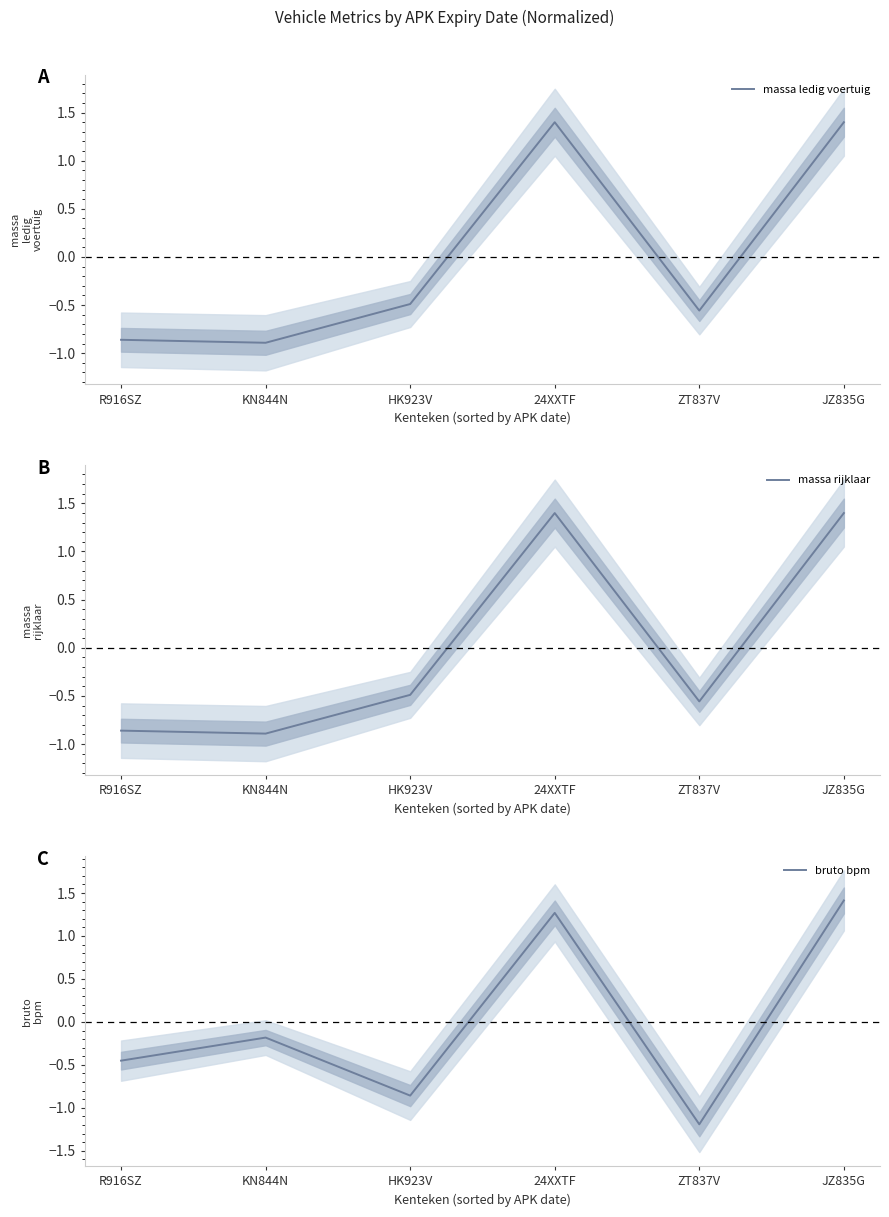

Reading right to left, extract all data points from this chart.

massa ledig voertuig: 1.4	-0.6	1.4	-0.5	-0.9	-0.9
massa rijklaar: 1.4	-0.6	1.4	-0.5	-0.9	-0.9
bruto bpm: 1.4	-1.2	1.3	-0.9	-0.2	-0.5